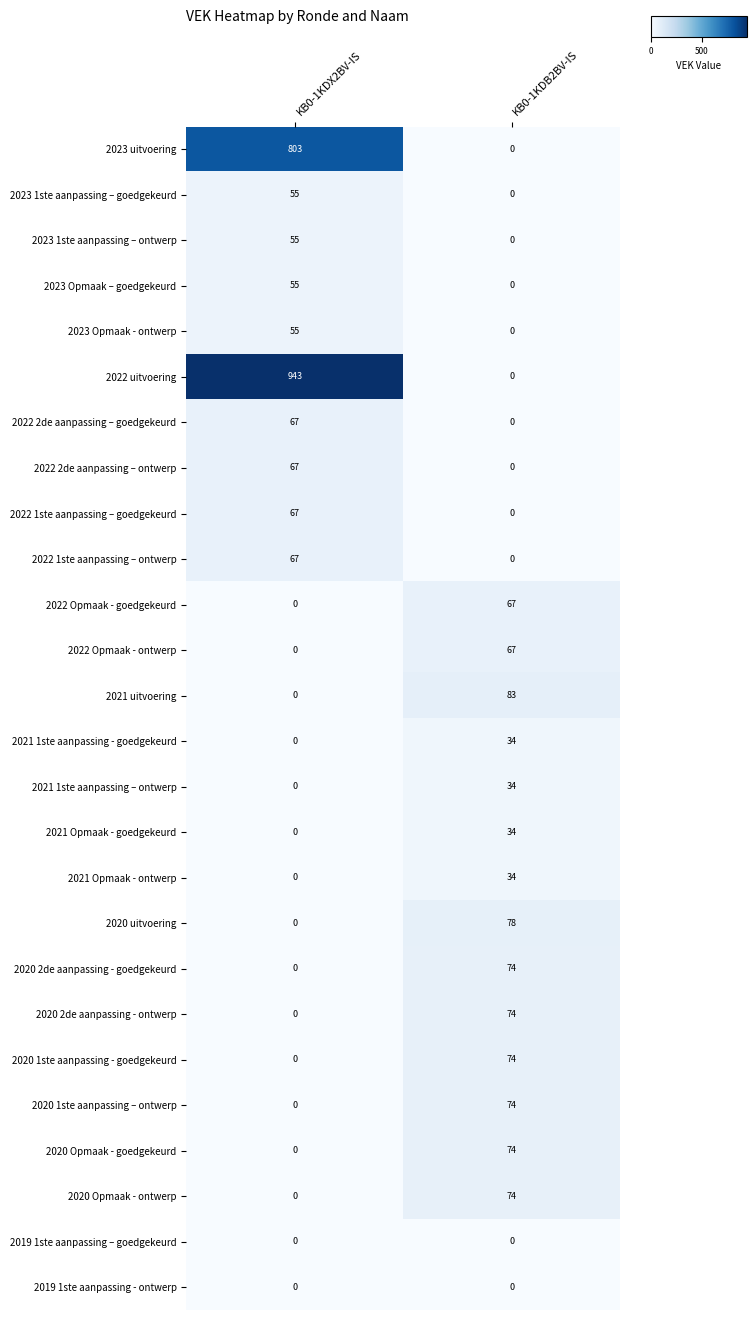

What is the spread (max minus min) of values at KB0-1KDB2BV-IS?

83